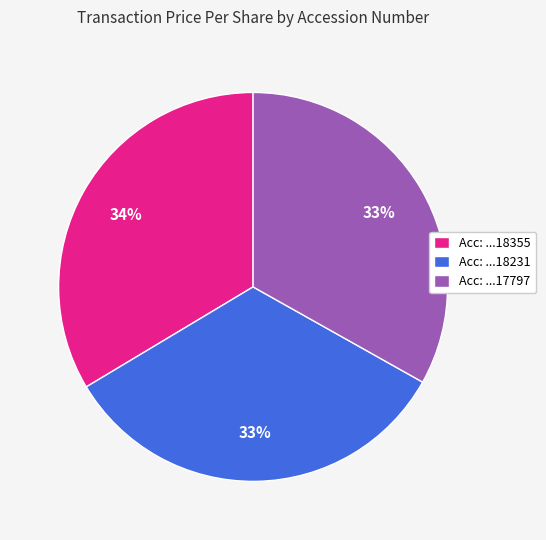

Is there any slice that represents more than half of the pie?

No